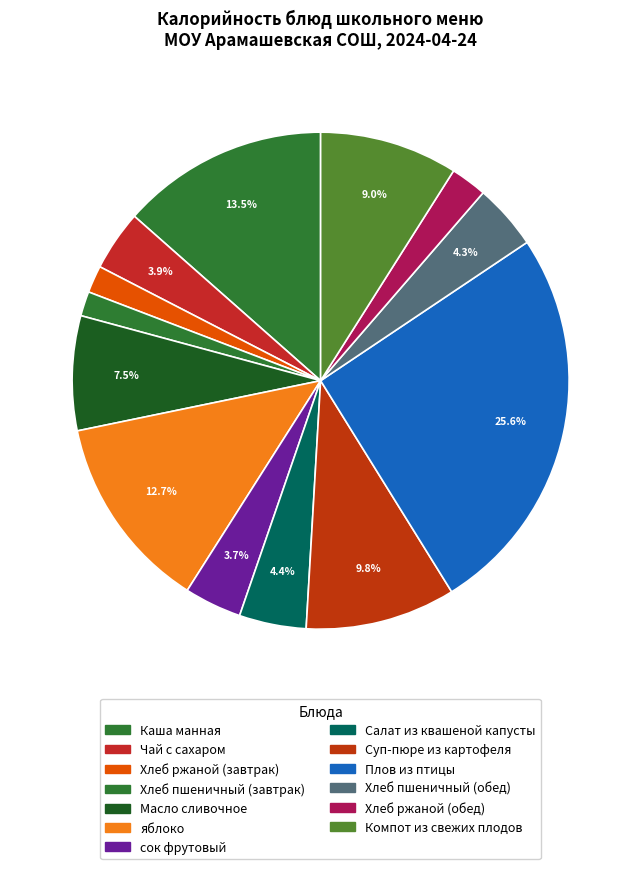

Does any single category account for the majority?

No